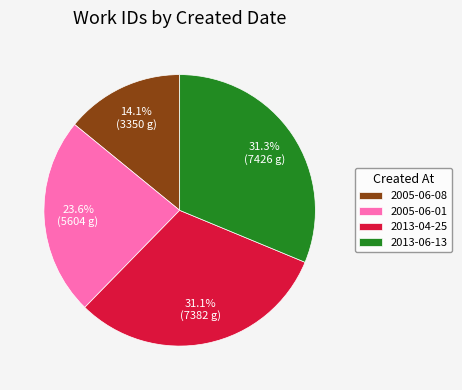

To the nearest percent, what is the difference between the 2005-06-08 and 2013-04-25 slice percentages?

17%